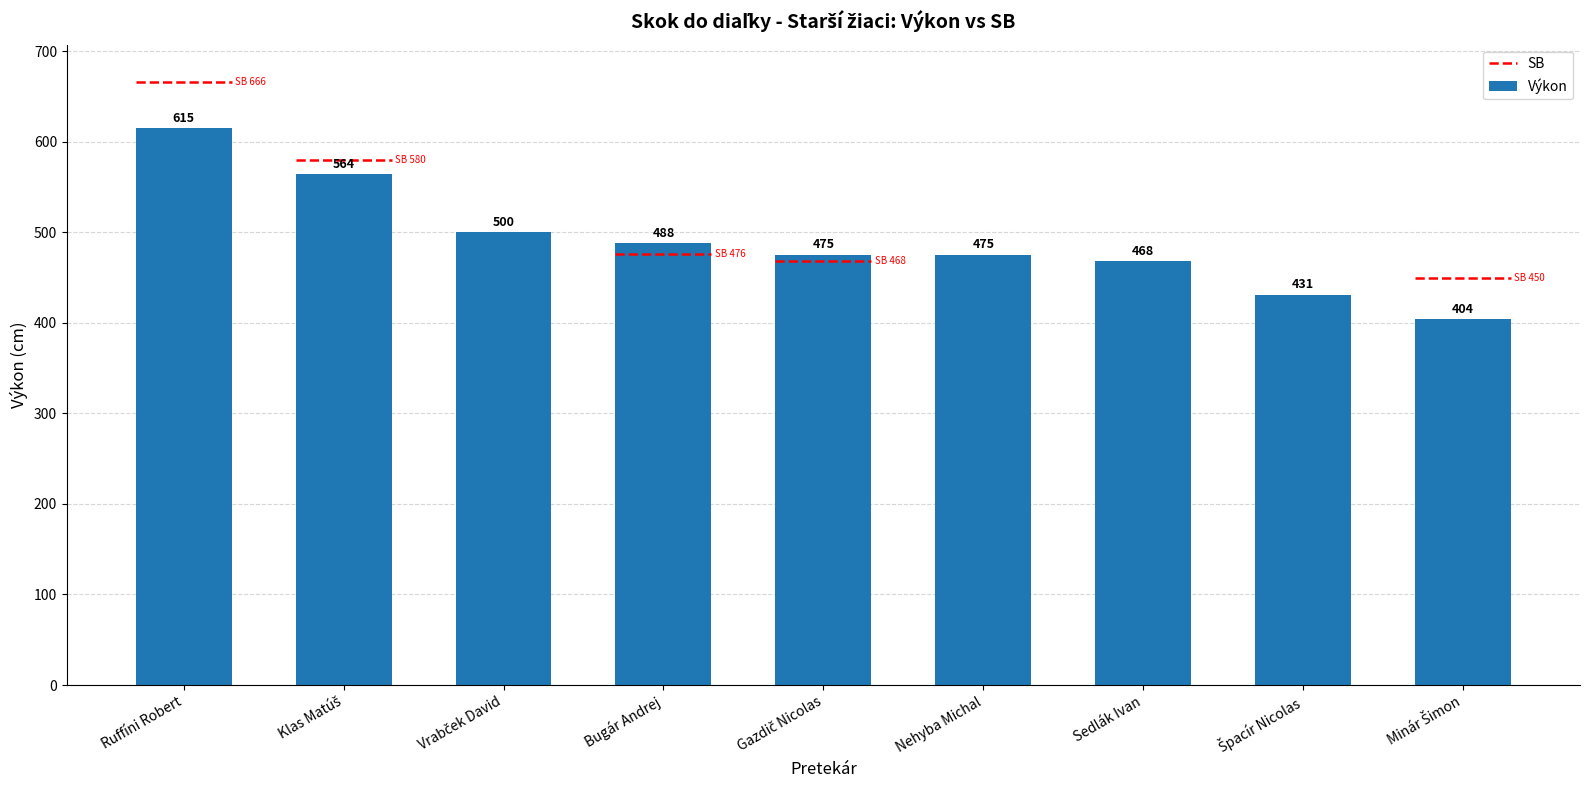

What is the label of the 4th bar from the left?

Bugár Andrej